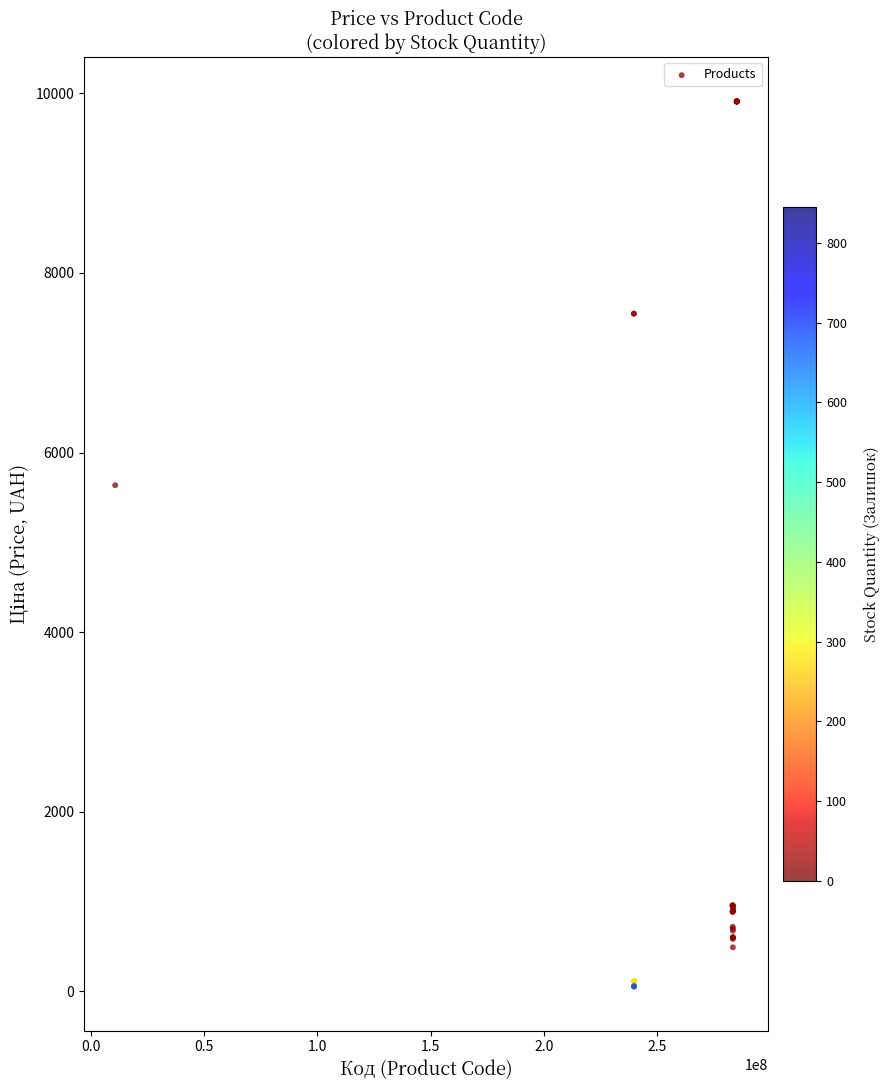

What Y value in the scatter plot is closest to 4982?

5636.0